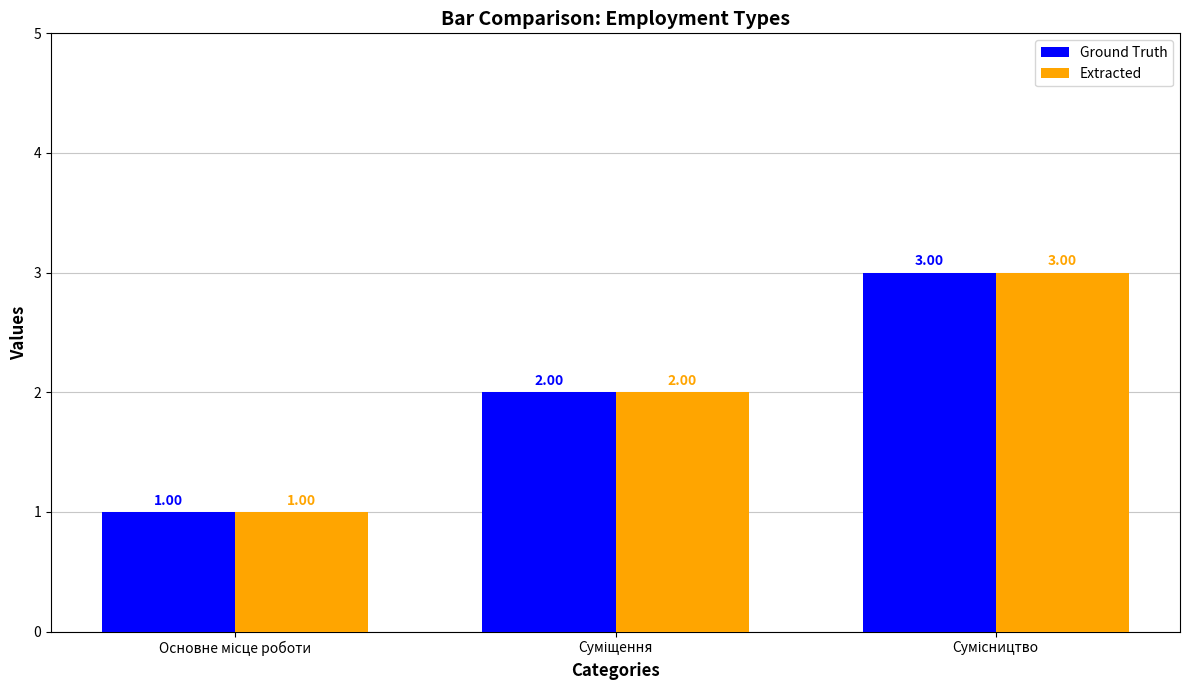

Reading left to right, extract all data points from this chart.

Ground Truth: 1	2	3
Extracted: 1	2	3